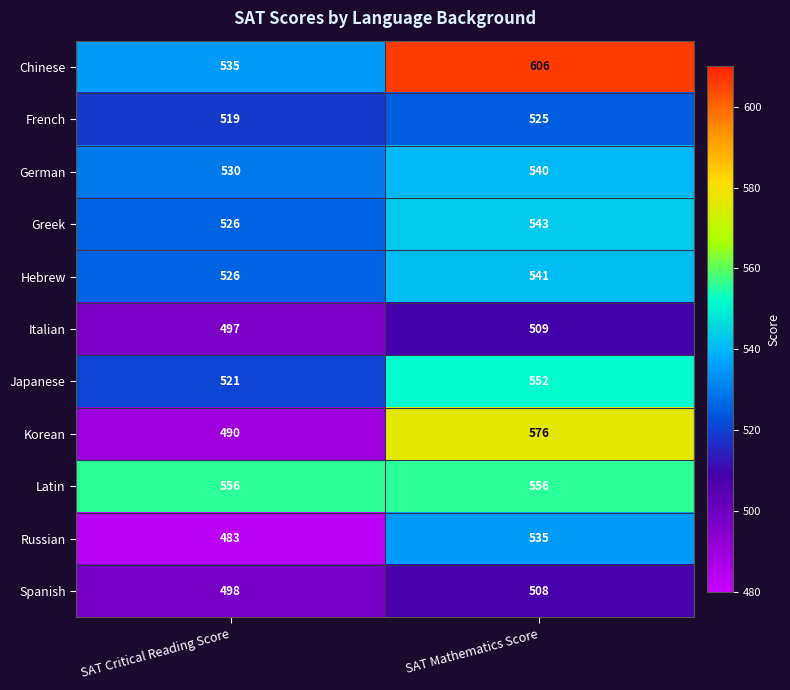

What is the difference between the highest and lowest values at SAT Mathematics Score?

98